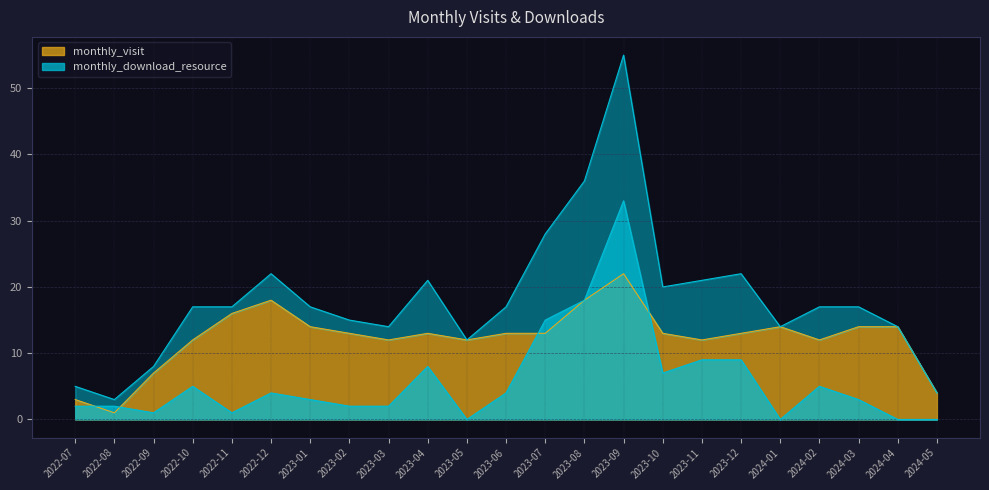

Which series has the widest spread of values?

monthly_download_resource